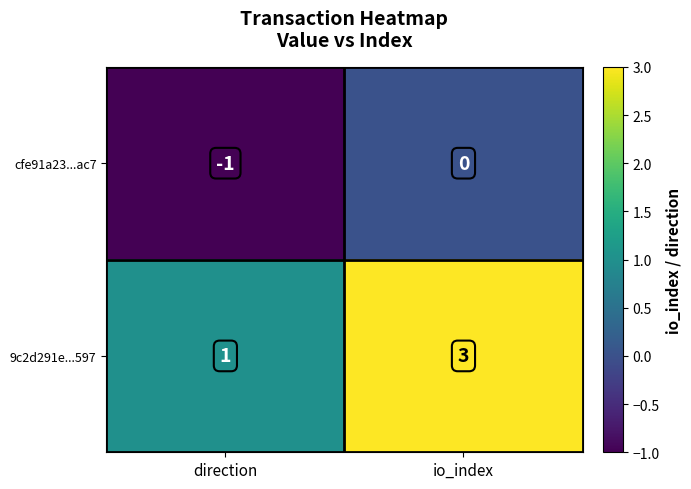

Rank the series by their average value, from highest to lowest.

9c2d291e...597, cfe91a23...ac7